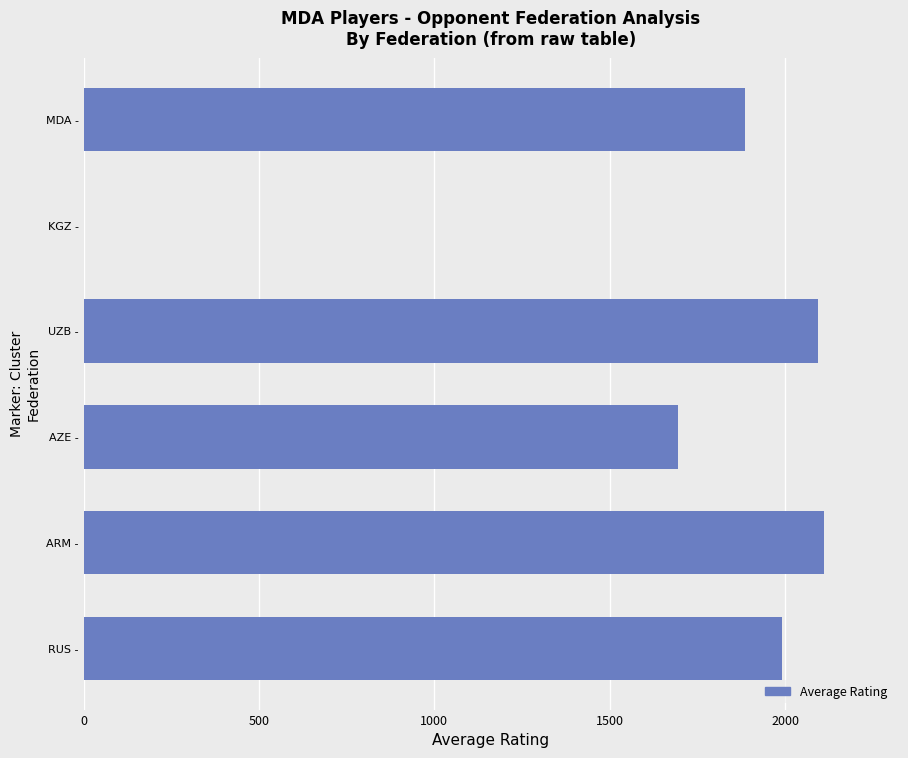

What is the maximum value shown in the chart?

2112